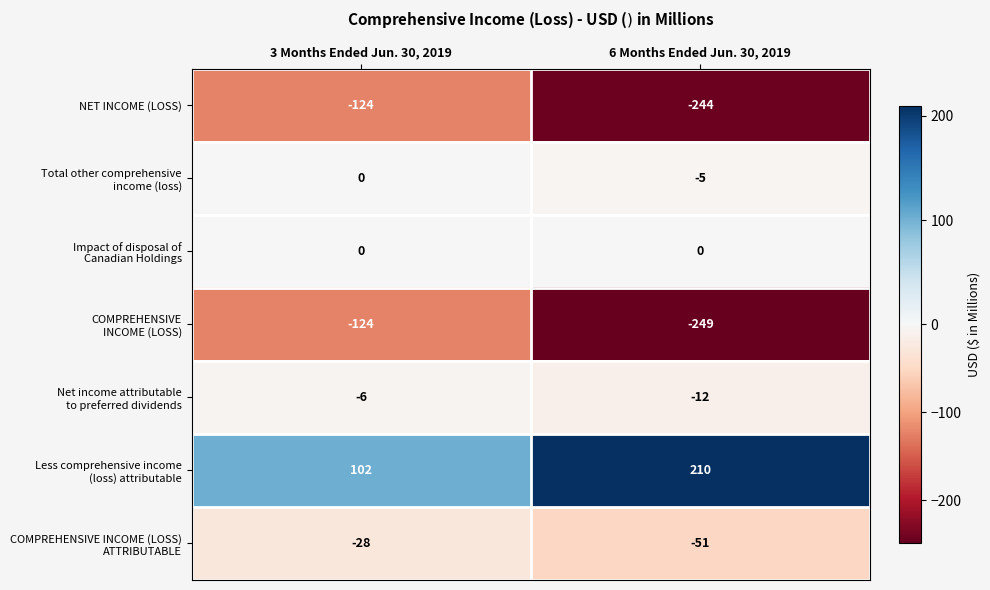

True or false: NET INCOME (LOSS) has a value of -37 at 3 Months Ended Jun. 30, 2019.

False